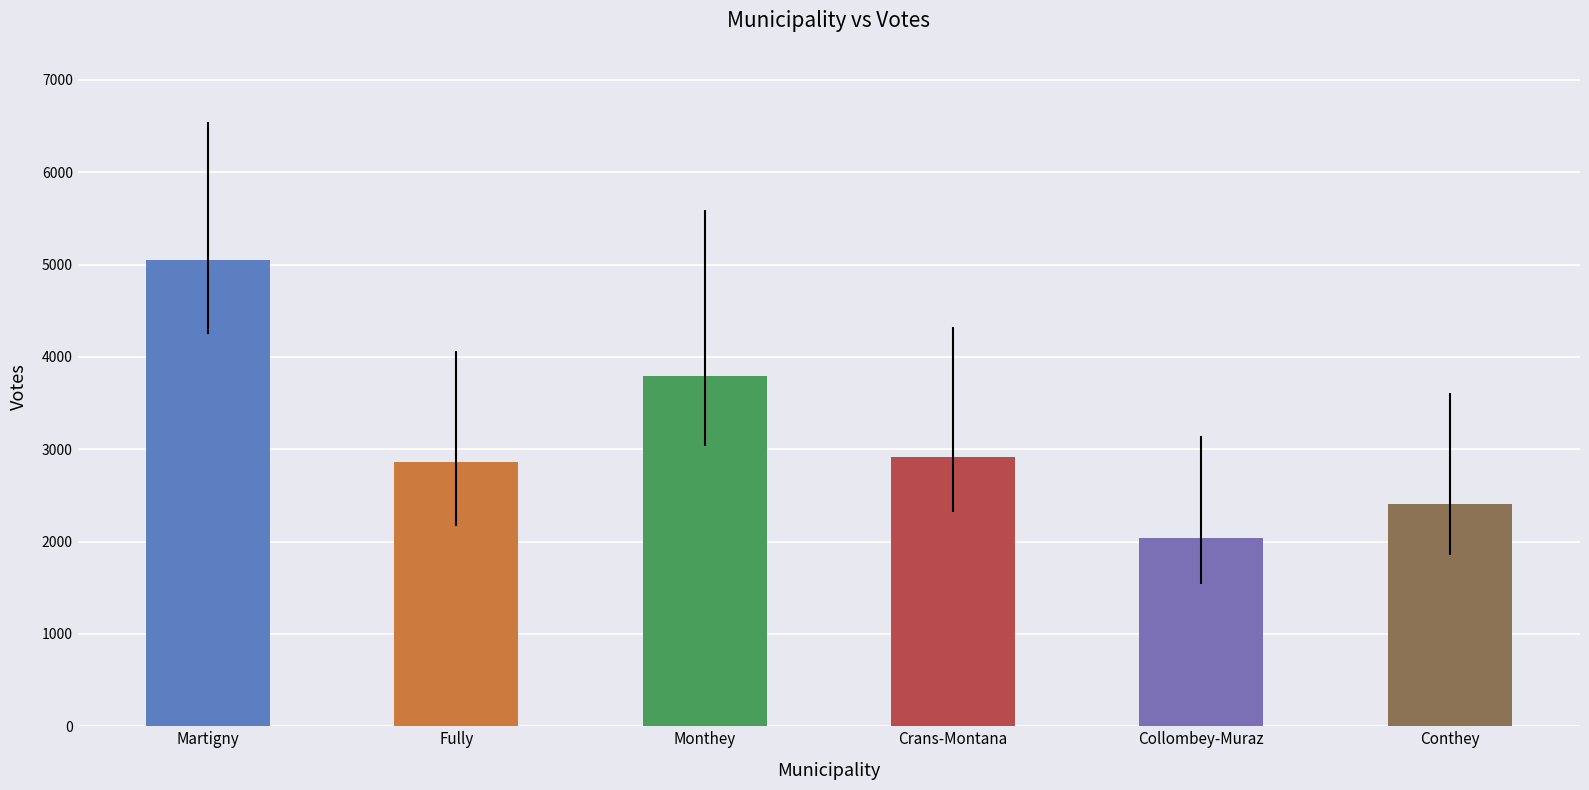

True or false: the data shows 3789 at Monthey.

True